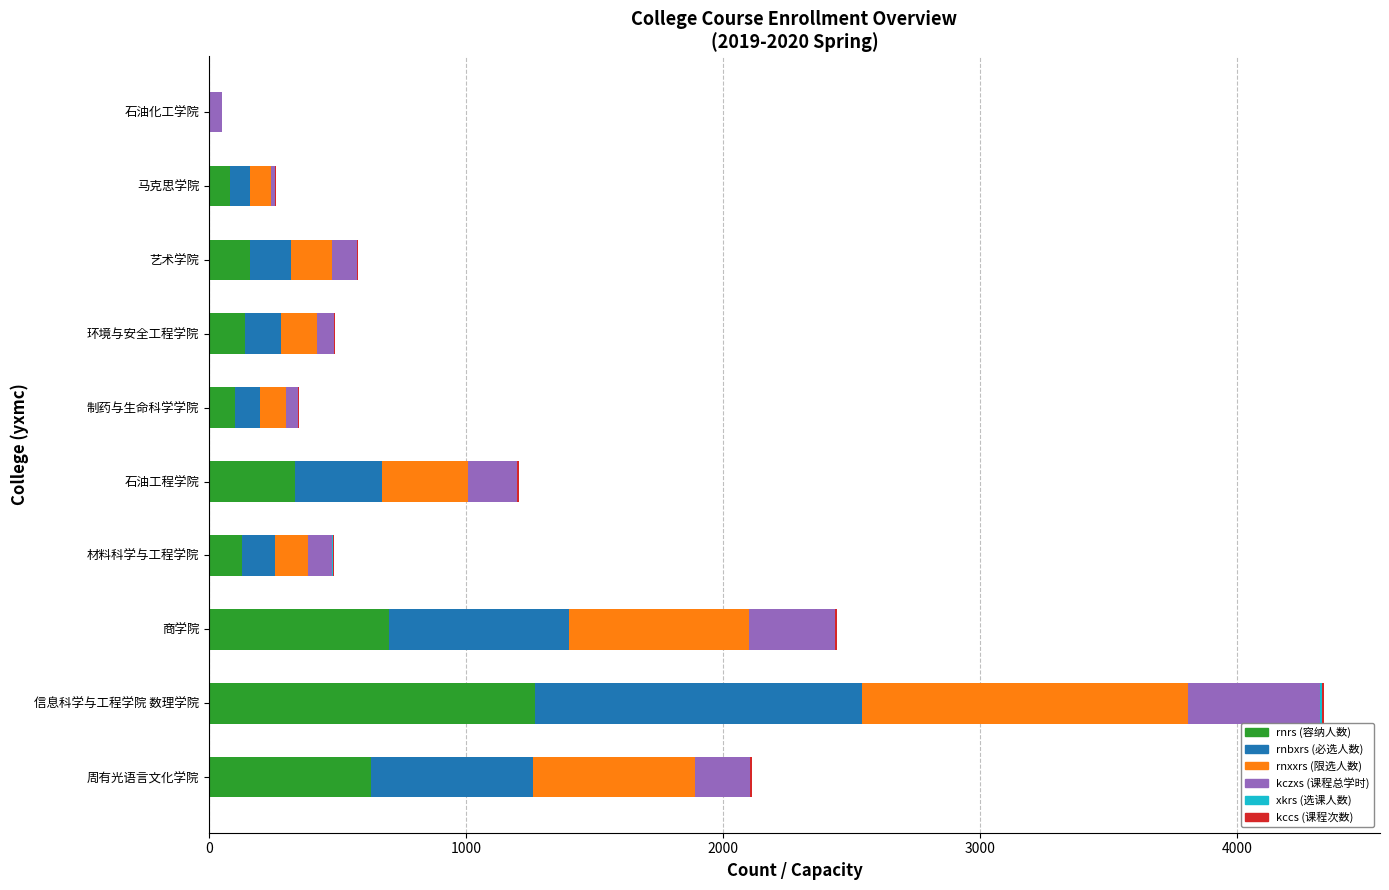

At which category is the sum across all series the highest?

信息科学与工程学院 数理学院